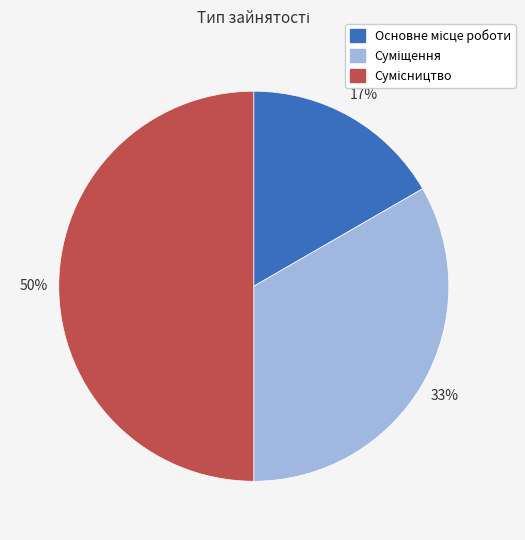

To the nearest percent, what is the average slice percentage?

33%